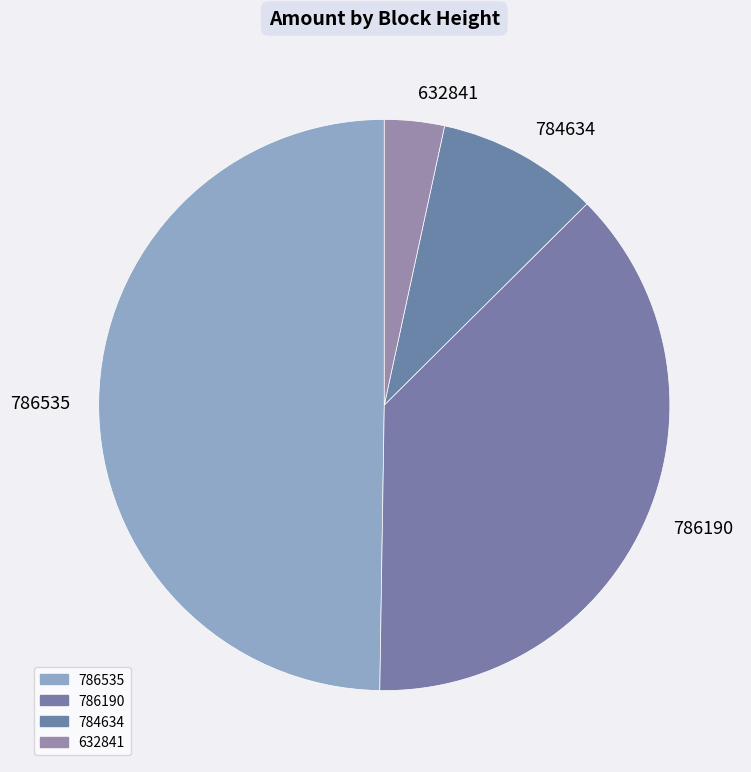

Count the number of slices in the pie.

4